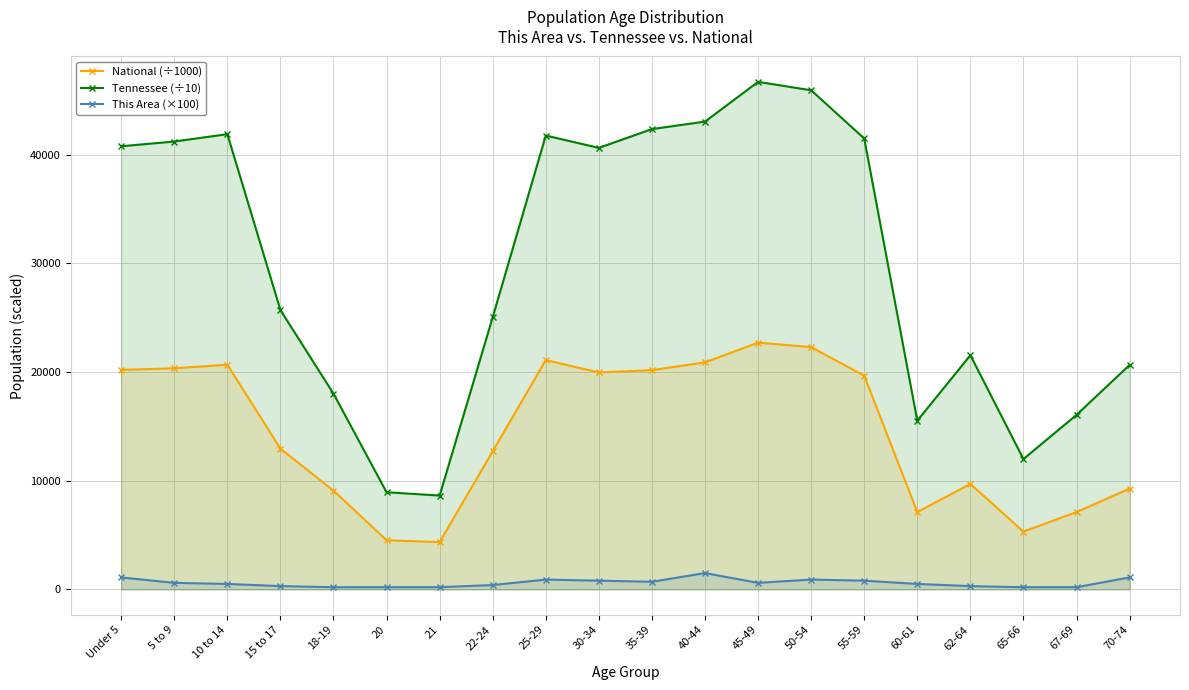

What is the spread (max minus min) of values at 5 to 9?

40618.1